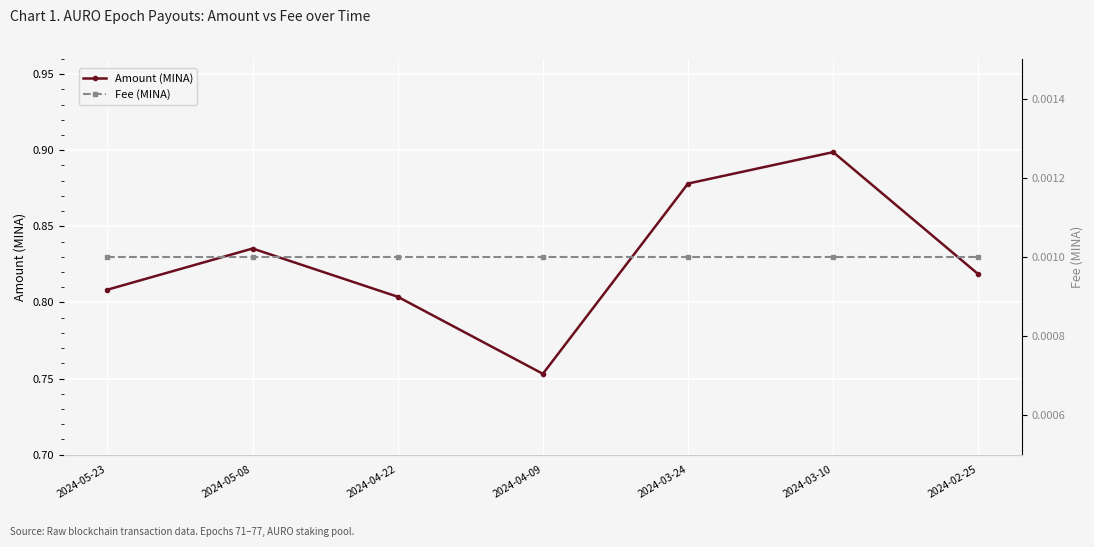

How many data points does each series have?

7